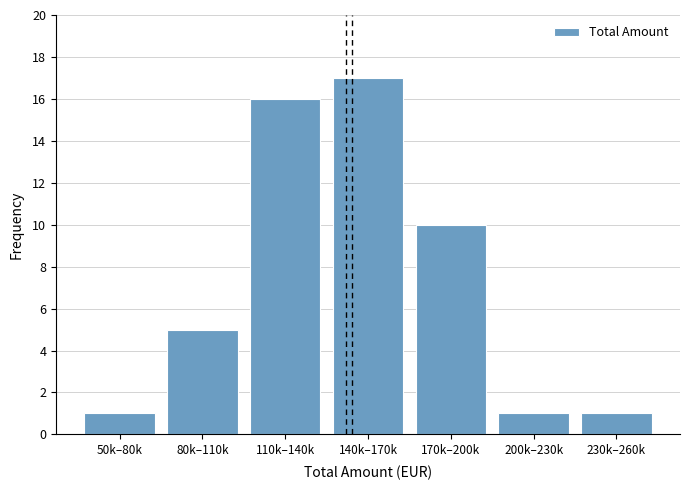

Reading left to right, what are all the values shown in this chart?

50k–80k=1	80k–110k=5	110k–140k=16	140k–170k=17	170k–200k=10	200k–230k=1	230k–260k=1